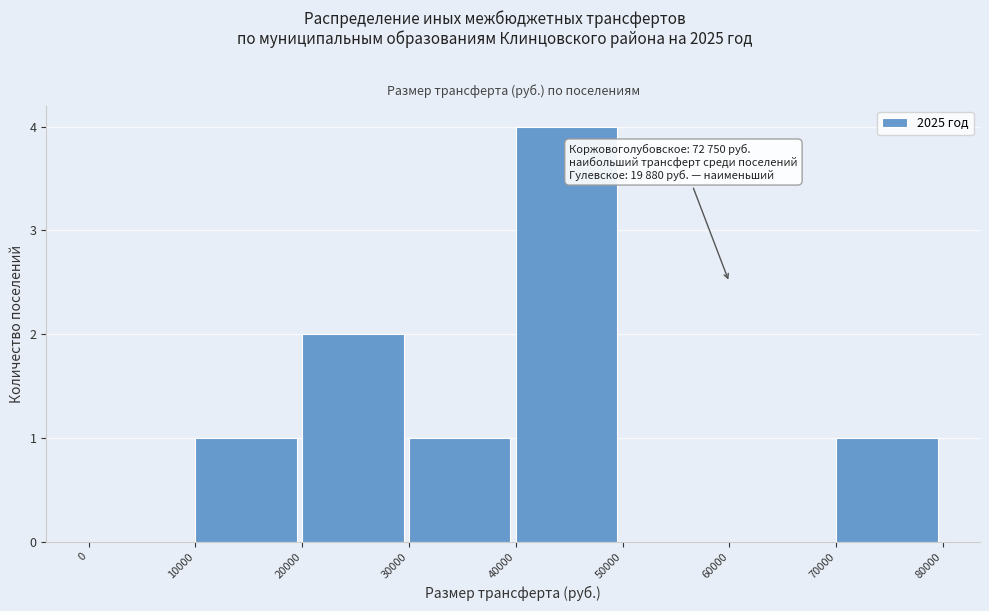

Which range on the x-axis has the tallest bar?

40000 to 50000